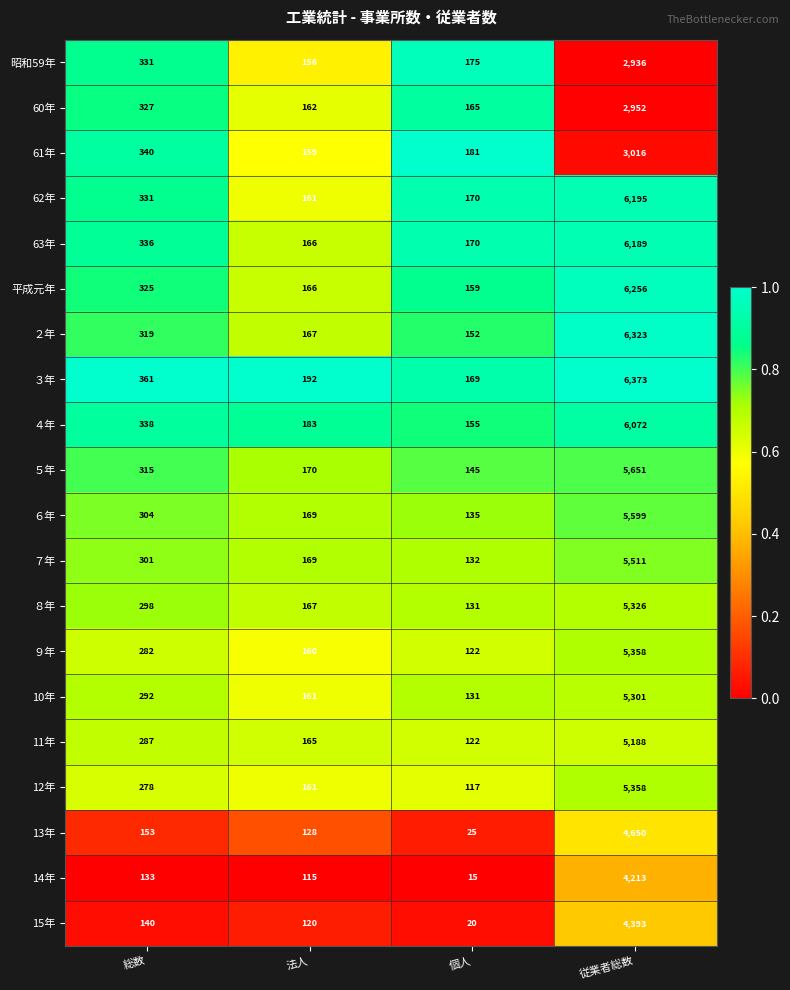

Which category has the lowest value across all series?

個人